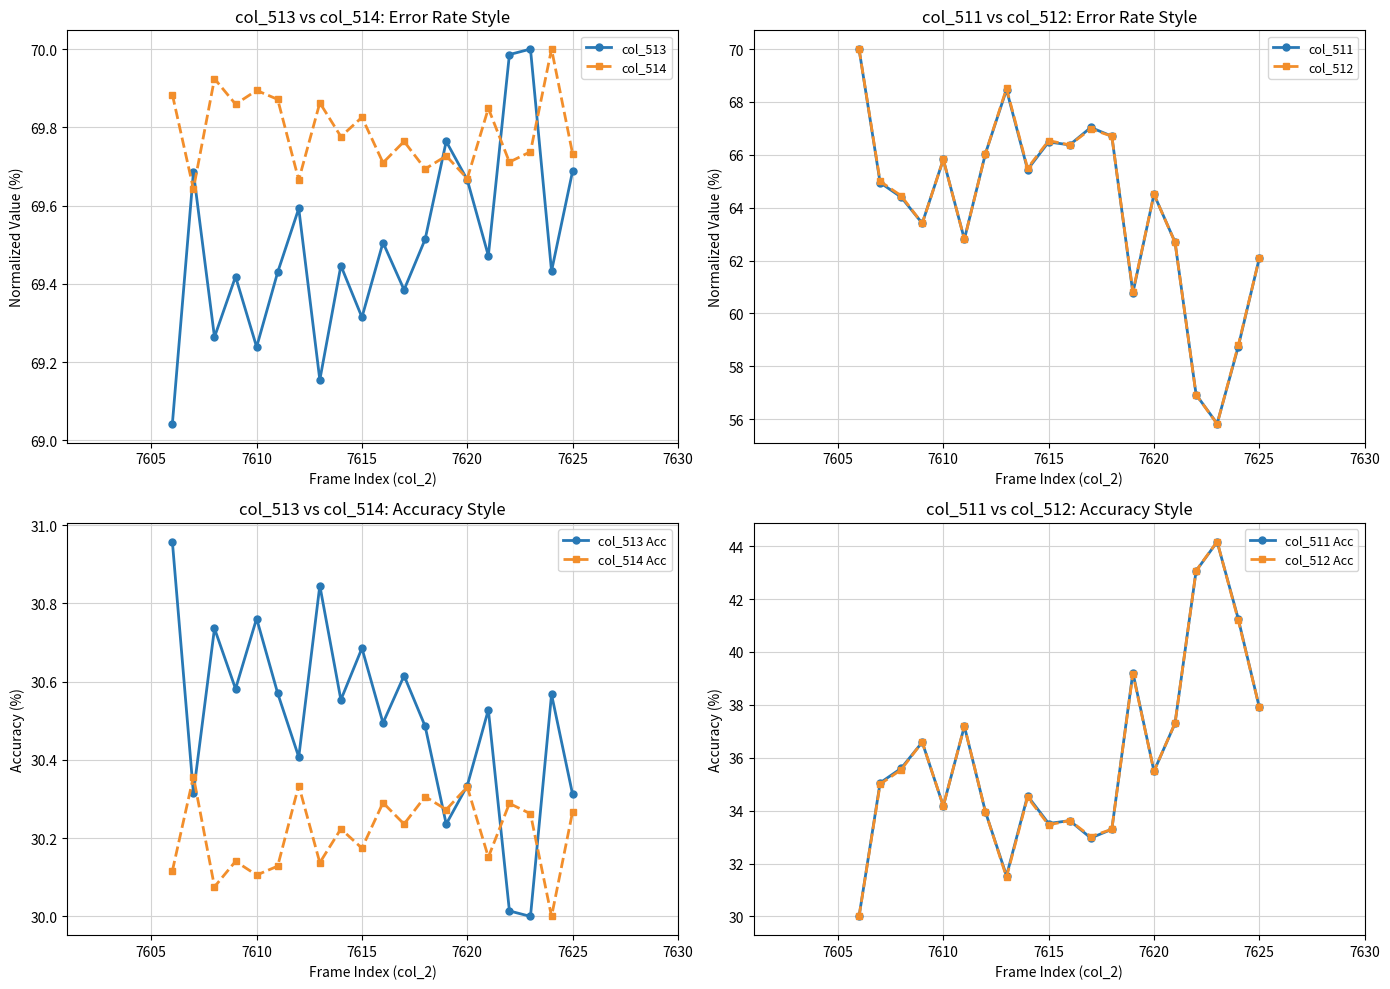

What is the average value of the col_513 series?

69.5